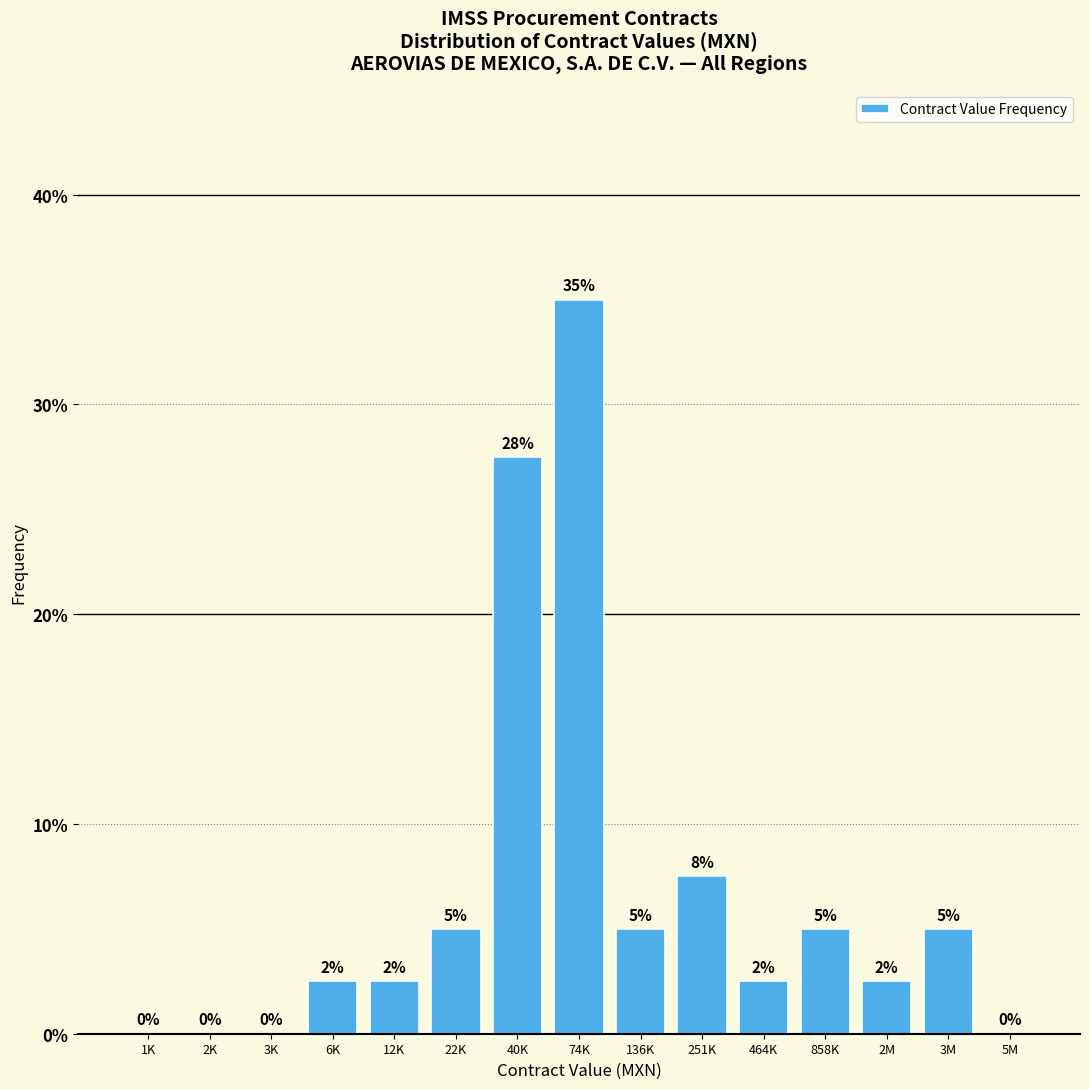

What is the approximate value at 2M?

2.5